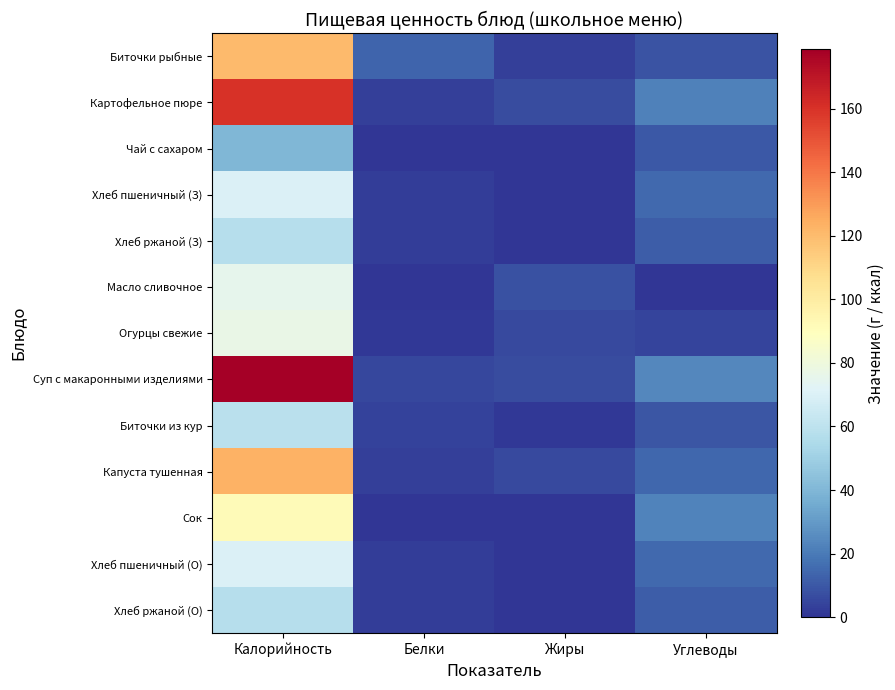

Reading right to left, what are all the values shown in this chart?

Биточки рыбные: Углеводы=9.1	Жиры=3.2	Белки=13.8	Калорийность=120.3
Картофельное пюре: Углеводы=21.7	Жиры=6.7	Белки=3.2	Калорийность=160.2
Чай с сахаром: Углеводы=10.0	Жиры=0.0	Белки=0.0	Калорийность=39.9
Хлеб пшеничный (З): Углеводы=14.8	Жиры=0.2	Белки=2.3	Калорийность=70.3
Хлеб ржаной (З): Углеводы=11.2	Жиры=0.4	Белки=2.3	Калорийность=57.9
Масло сливочное: Углеводы=0.1	Жиры=8.2	Белки=0.1	Калорийность=74.8
Огурцы свежие: Углеводы=4.8	Жиры=6.0	Белки=0.8	Калорийность=77.1
Суп с макаронными изделиями: Углеводы=24.3	Жиры=6.8	Белки=5.1	Калорийность=178.6
Биточки из кур: Углеводы=9.3	Жиры=0.8	Белки=3.5	Калорийность=58.9
Капуста тушенная: Углеводы=14.4	Жиры=5.8	Белки=3.3	Калорийность=122.8
Сок: Углеводы=23.0	Жиры=0.0	Белки=0.0	Калорийность=92.0
Хлеб пшеничный (О): Углеводы=14.8	Жиры=0.2	Белки=2.3	Калорийность=70.3
Хлеб ржаной (О): Углеводы=11.2	Жиры=0.4	Белки=2.3	Калорийность=57.9